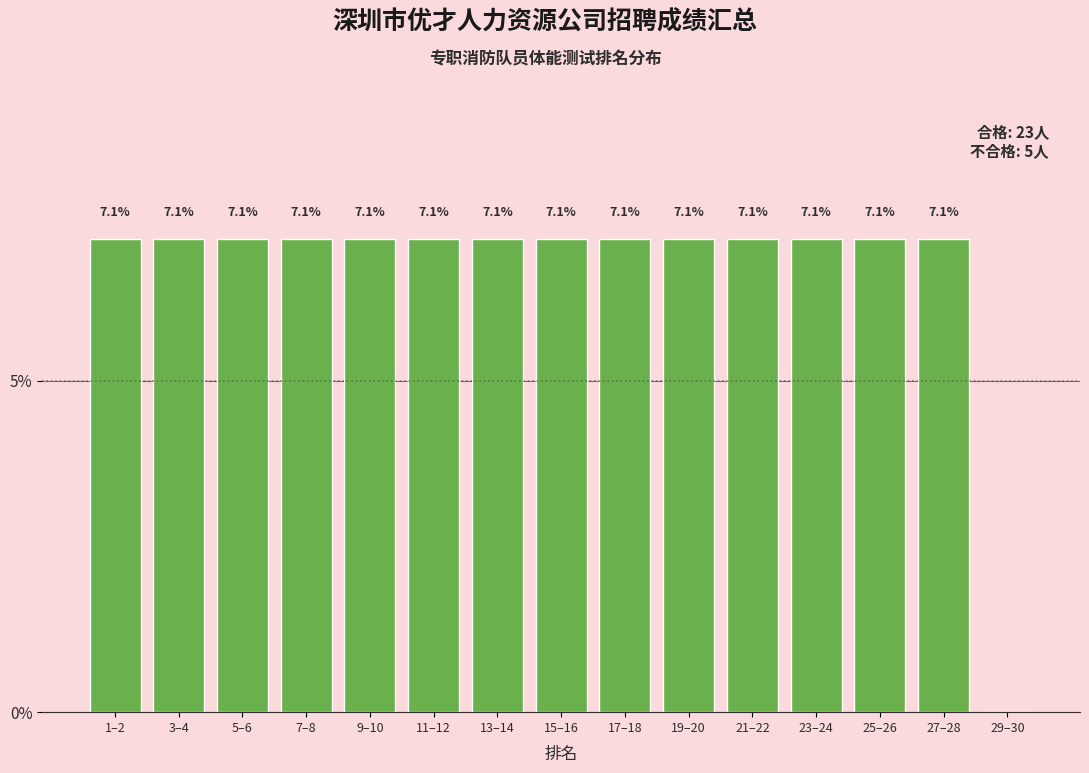

Reading left to right, list all the values displayed in this chart.

1–2=7.1	3–4=7.1	5–6=7.1	7–8=7.1	9–10=7.1	11–12=7.1	13–14=7.1	15–16=7.1	17–18=7.1	19–20=7.1	21–22=7.1	23–24=7.1	25–26=7.1	27–28=7.1	29–30=0.0